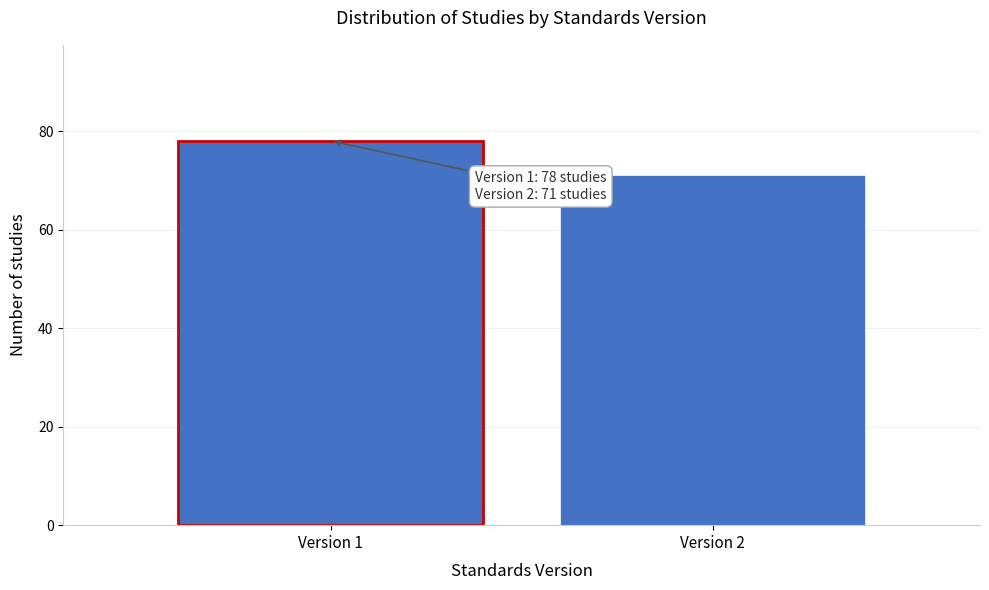

Reading right to left, extract all data points from this chart.

71	78